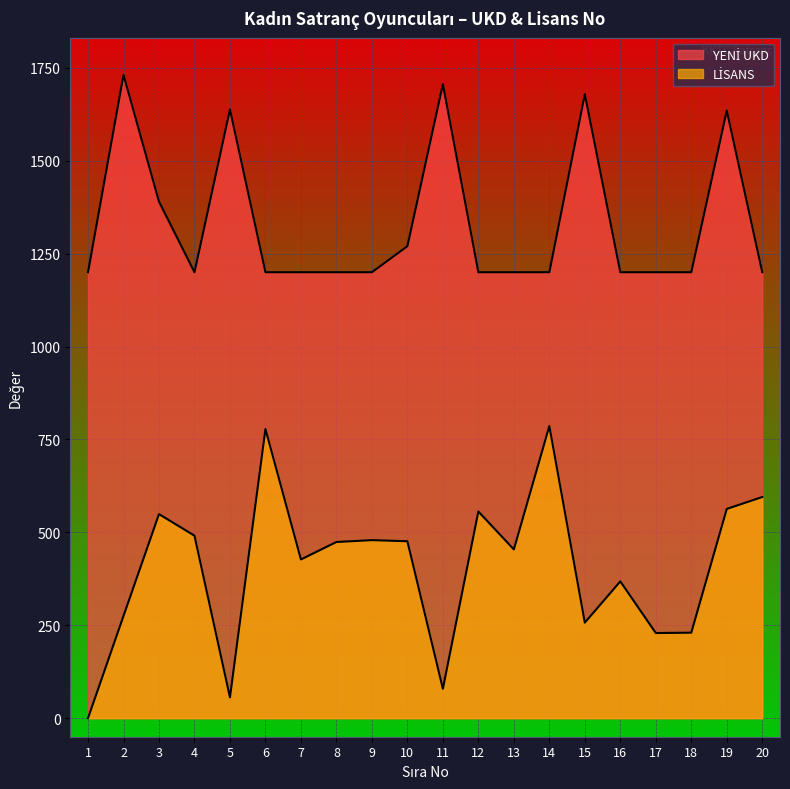

True or false: LİSANS and YENİ UKD cross at least once.

False